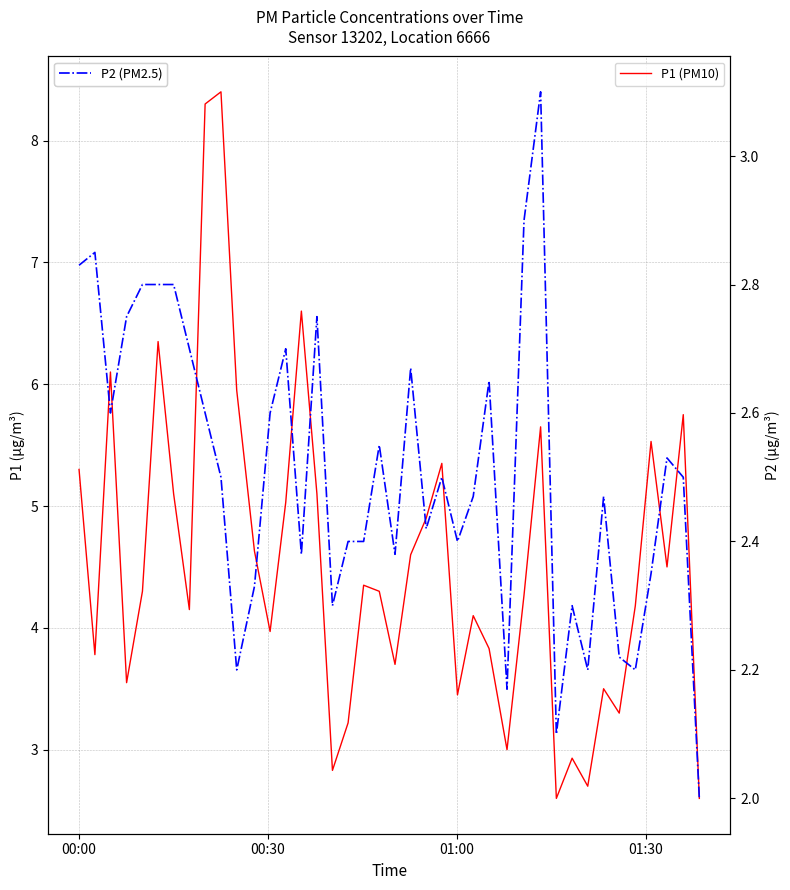

What is the value of the P1 (PM10) point at the 18th from the left?

3.2